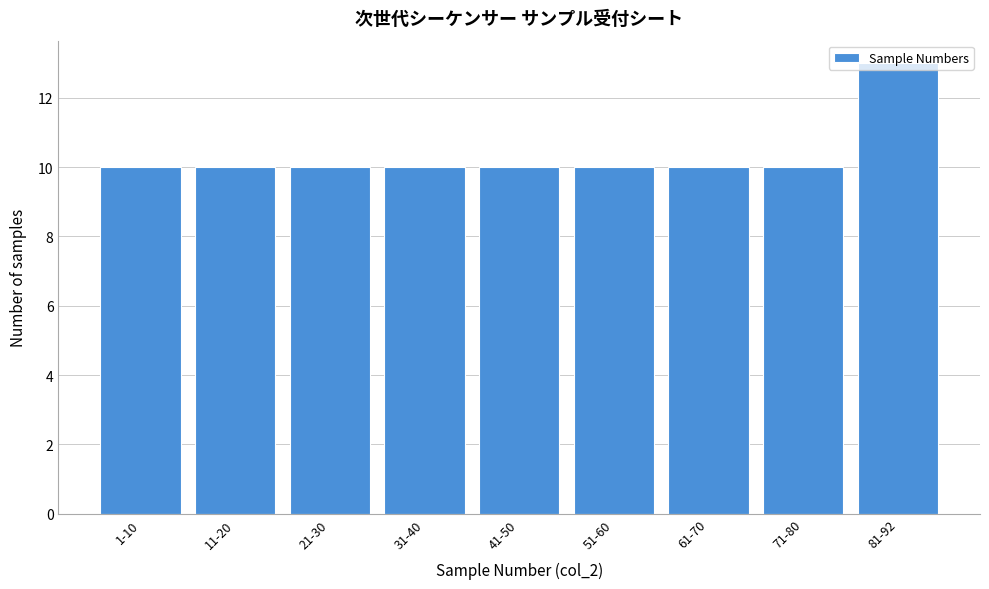

What is the label of the 1st bar from the left?

1-10